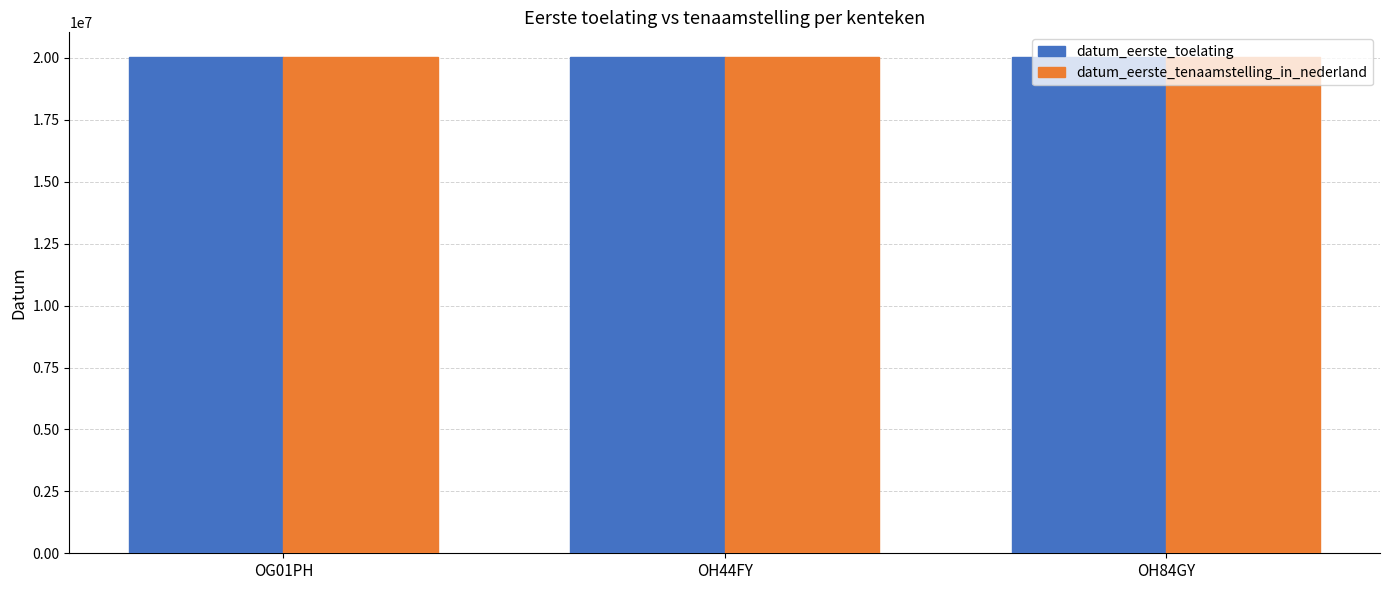

The datum_eerste_toelating series shows 28540594 at OH84GY. True or false?

False